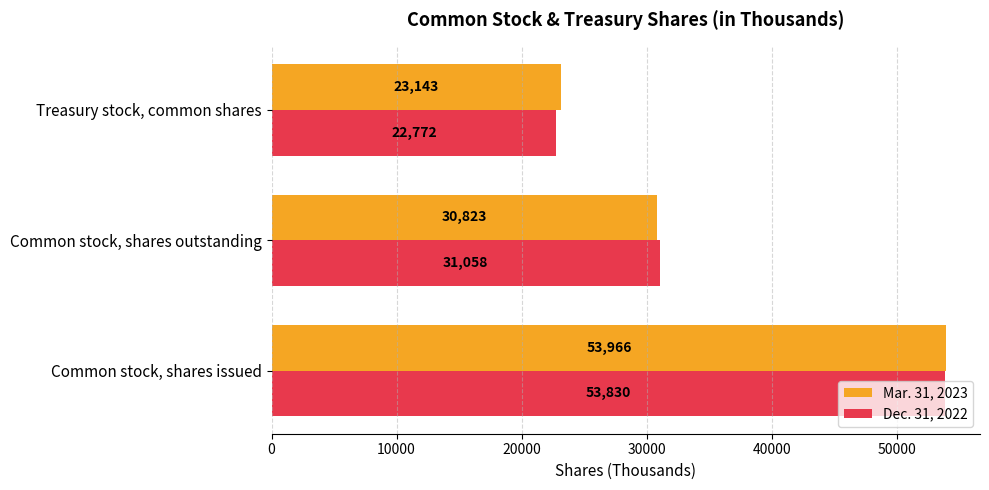

What is the lowest value of the Dec. 31, 2022 series?

22772